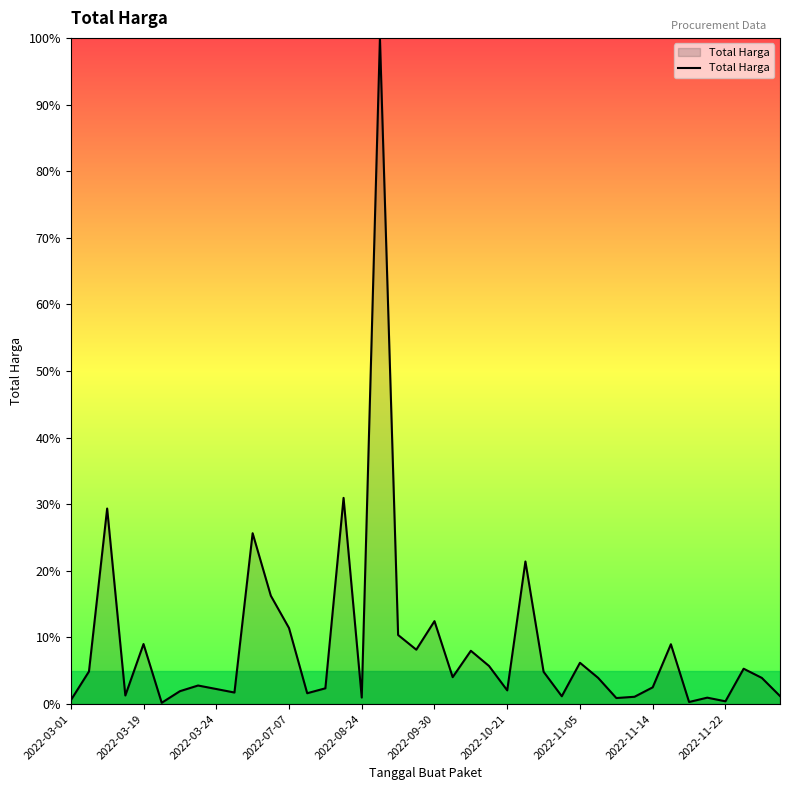

What is the difference between the maximum and minimum values?

99.8